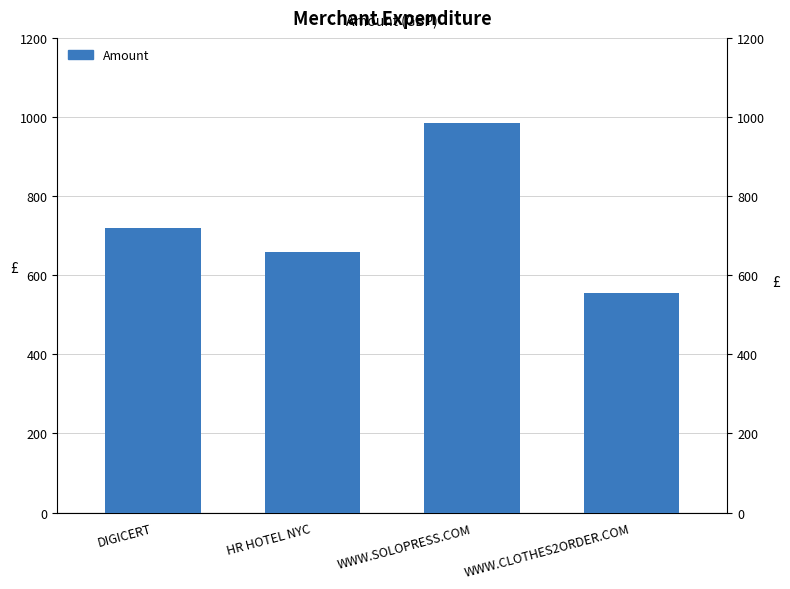

Count the number of categories in the chart.

4